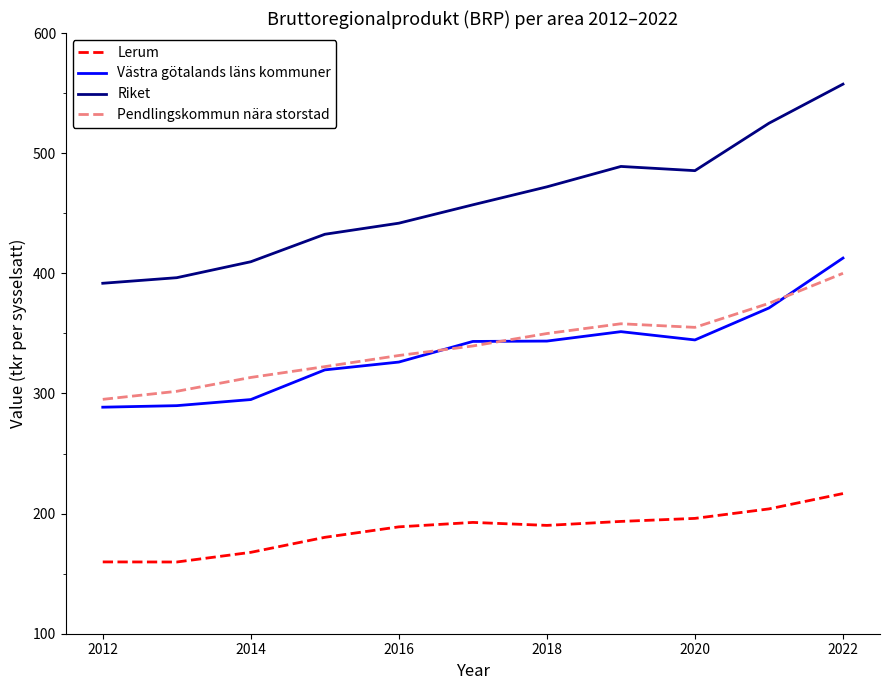

True or false: Pendlingskommun nära storstad and Lerum intersect in this chart.

False